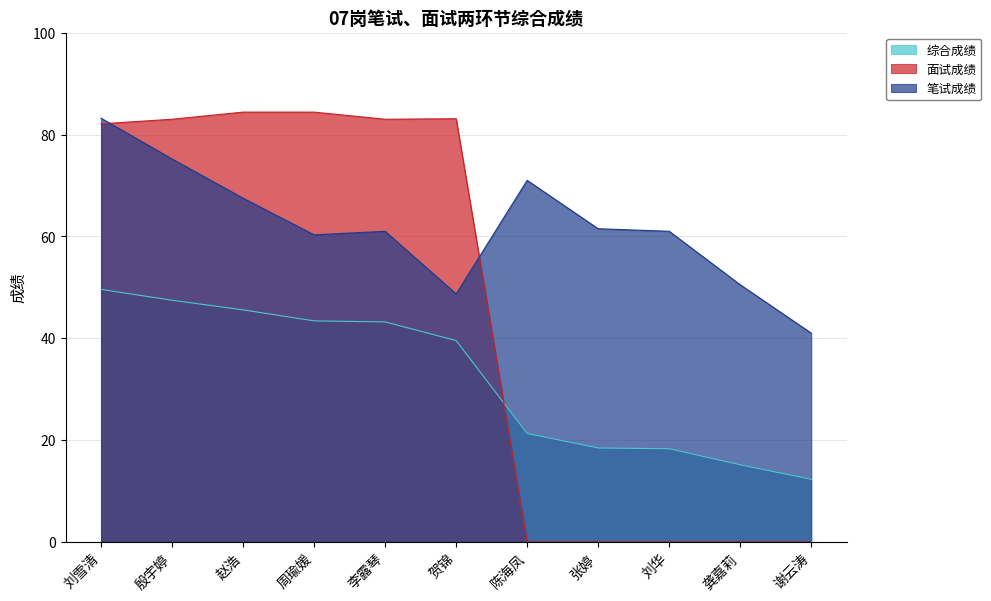

Between 周瑜媛 and 谢云涛, which is larger?

周瑜媛